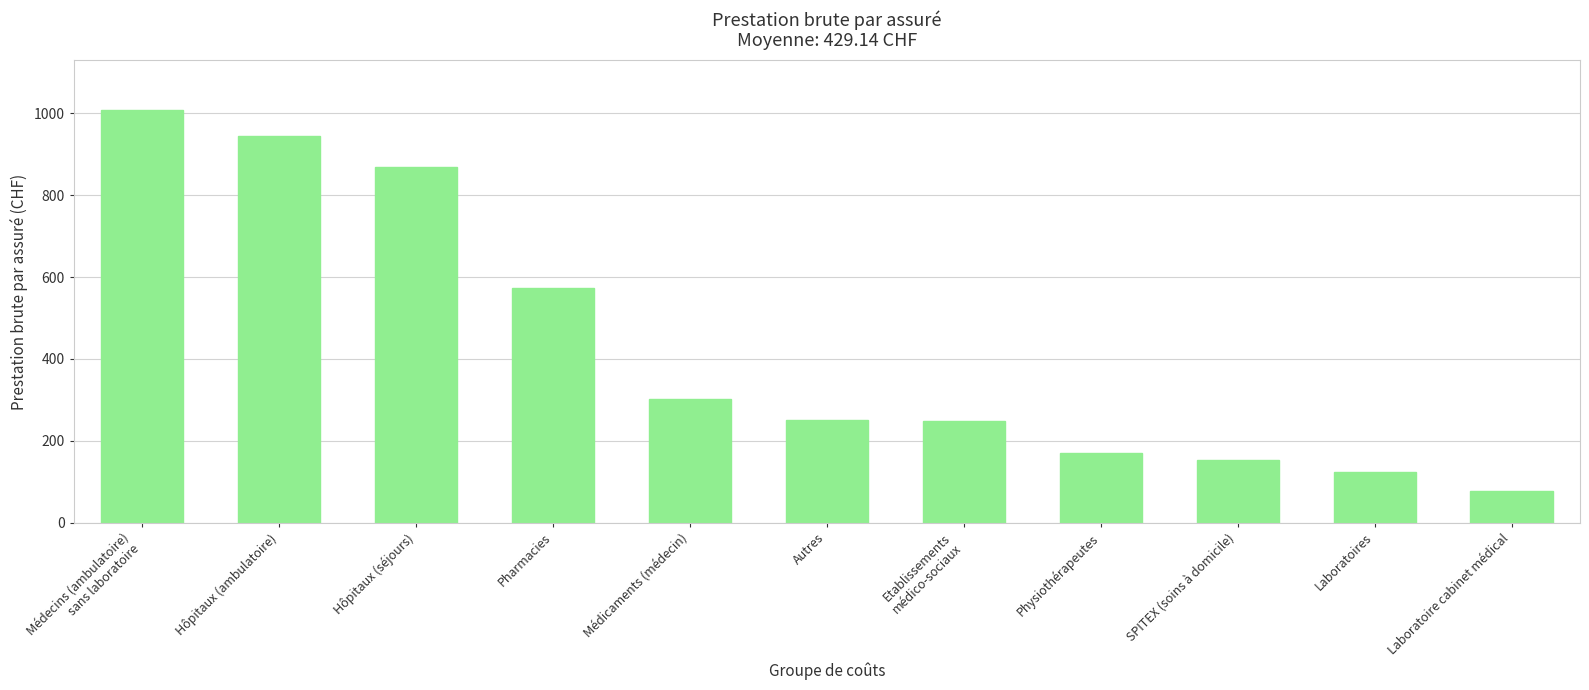

What is the minimum value shown in the chart?

76.5